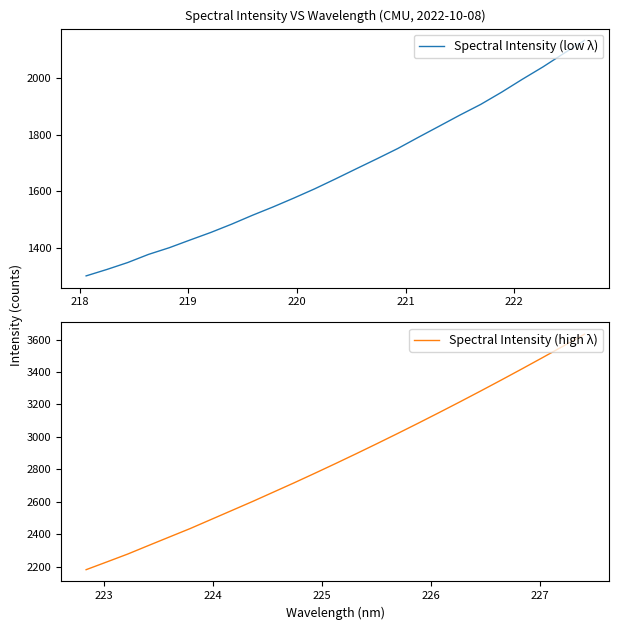

Which series has the largest total across all categories?

Spectral Intensity (high λ)